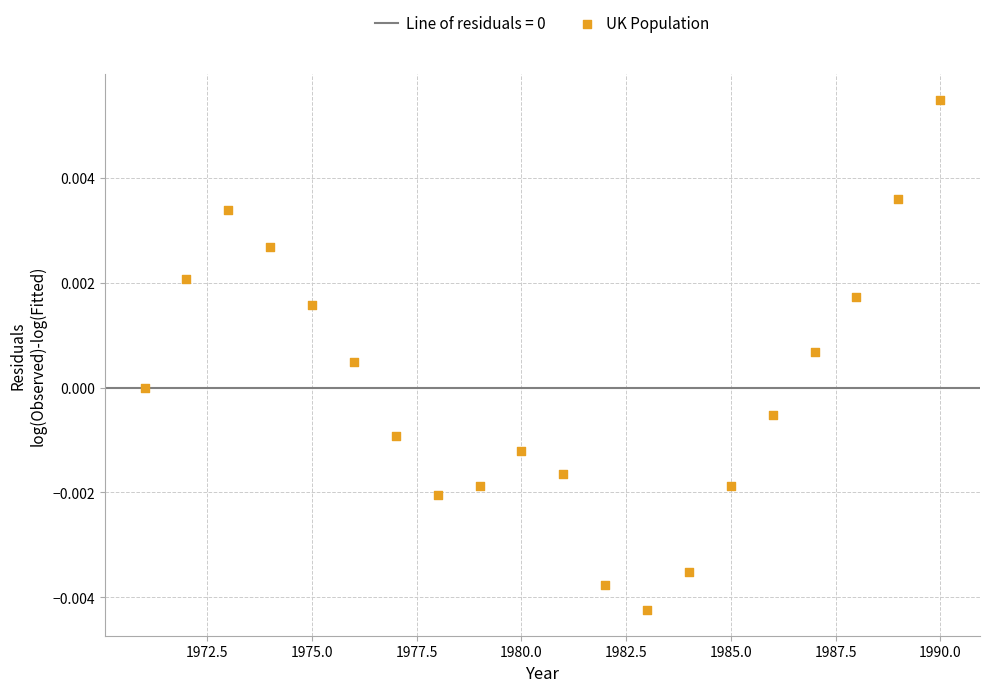

What is the range of X values (max minus min)?

19.0